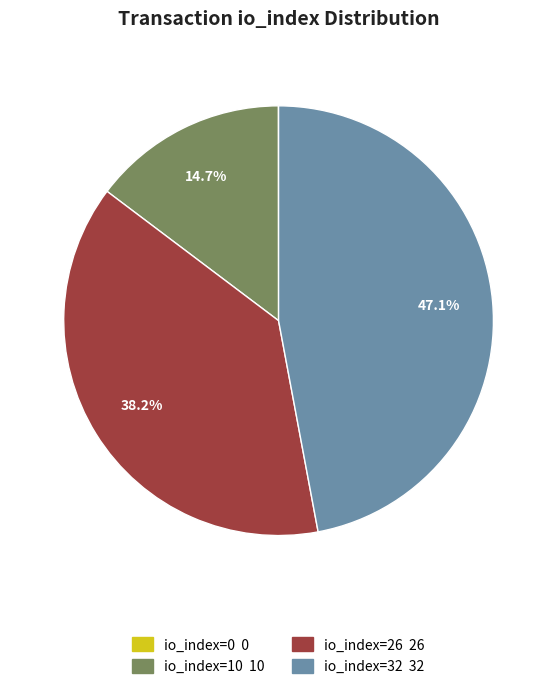

To the nearest percent, what is the average slice percentage?

25%